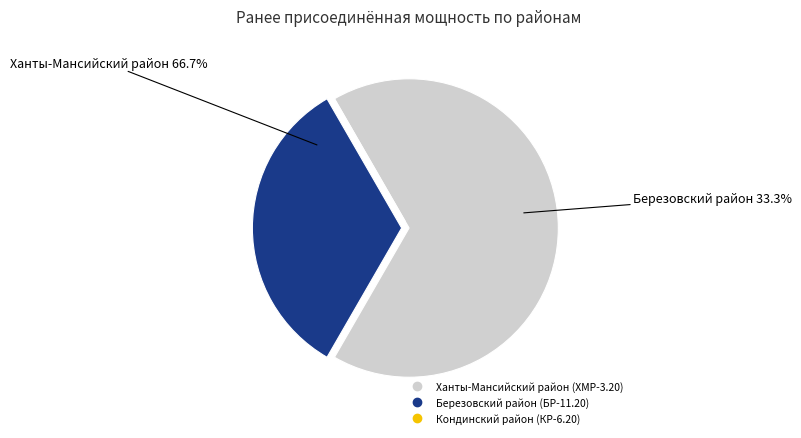

The Кондинский район (КР-6.20) slice represents 1% of the pie. True or false?

False